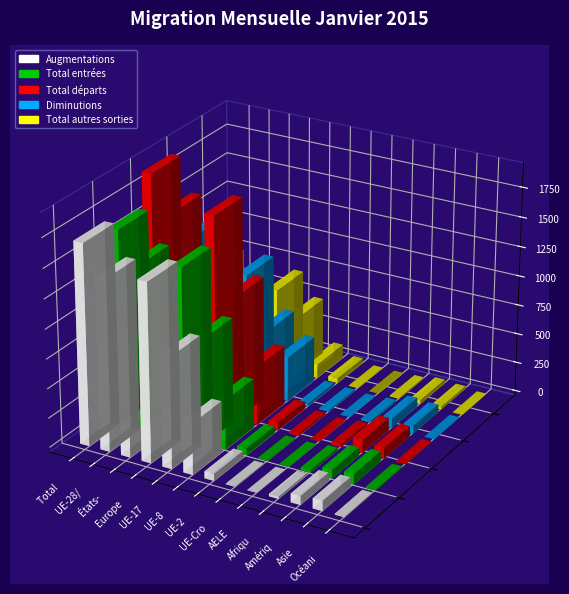

Which series has the largest total across all categories?

Total départs